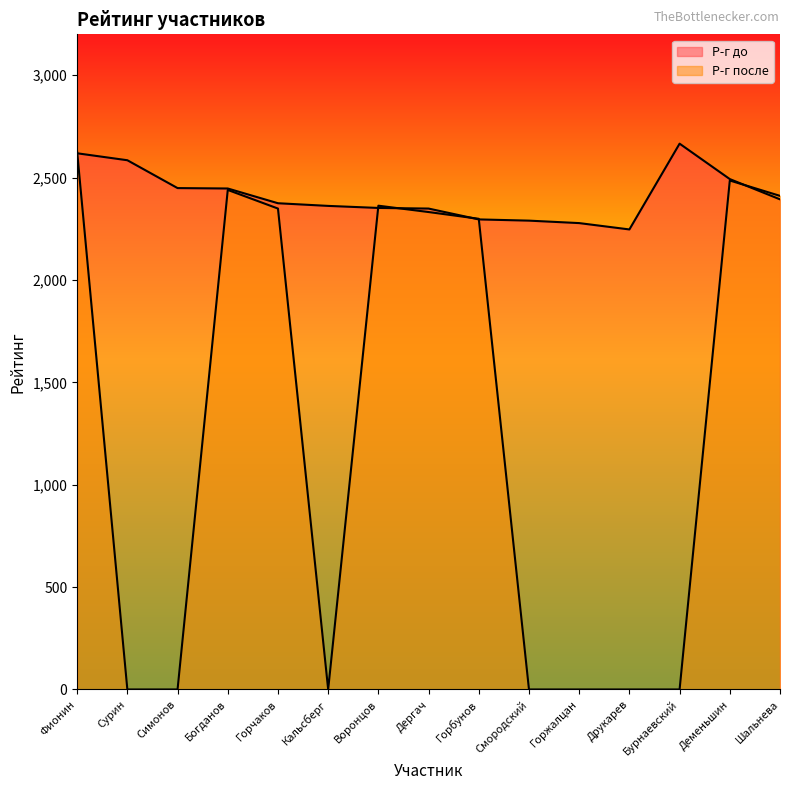

At how many categories does at least one series exceed 973?

15